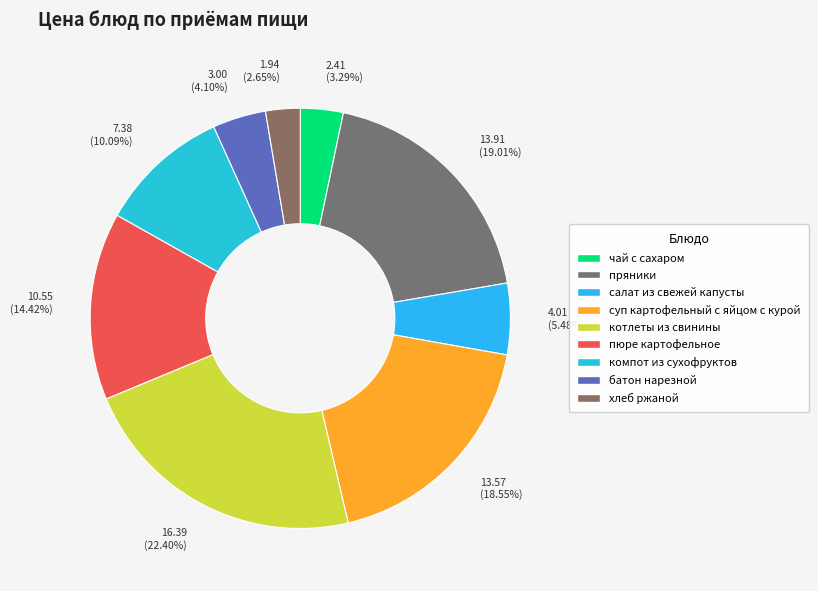

How many segments does this pie chart have?

9